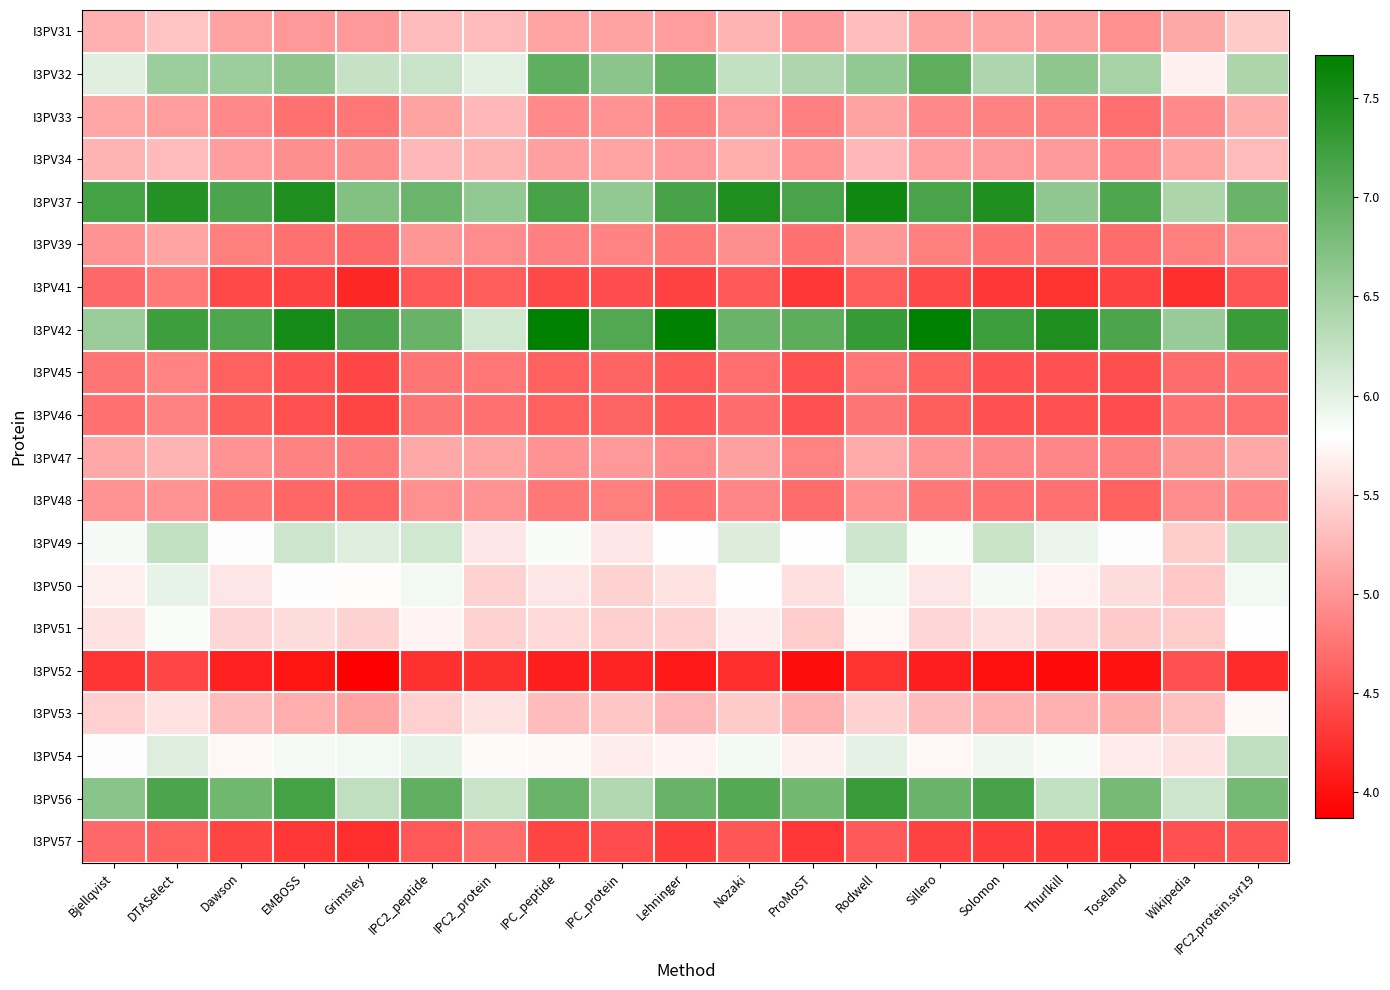

Reading left to right, list all the values displayed in this chart.

I3PV31: Bjellqvist=5.2	DTASelect=5.3	Dawson=5.1	EMBOSS=5.0	Grimsley=5.0	IPC2_peptide=5.3	IPC2_protein=5.3	IPC_peptide=5.1	IPC_protein=5.1	Lehninger=5.1	Nozaki=5.2	ProMoST=5.0	Rodwell=5.3	Sillero=5.1	Solomon=5.1	Thurlkill=5.1	Toseland=5.0	Wikipedia=5.1	IPC2.protein.svr19=5.4
I3PV32: Bjellqvist=6.0	DTASelect=6.5	Dawson=6.5	EMBOSS=6.6	Grimsley=6.2	IPC2_peptide=6.2	IPC2_protein=6.0	IPC_peptide=7.0	IPC_protein=6.7	Lehninger=7.0	Nozaki=6.2	ProMoST=6.4	Rodwell=6.6	Sillero=7.0	Solomon=6.4	Thurlkill=6.6	Toseland=6.5	Wikipedia=5.7	IPC2.protein.svr19=6.4
I3PV33: Bjellqvist=5.1	DTASelect=5.1	Dawson=4.9	EMBOSS=4.7	Grimsley=4.8	IPC2_peptide=5.1	IPC2_protein=5.3	IPC_peptide=4.9	IPC_protein=5.0	Lehninger=4.9	Nozaki=5.0	ProMoST=4.8	Rodwell=5.1	Sillero=4.9	Solomon=4.9	Thurlkill=4.9	Toseland=4.7	Wikipedia=4.9	IPC2.protein.svr19=5.2
I3PV34: Bjellqvist=5.2	DTASelect=5.3	Dawson=5.1	EMBOSS=4.9	Grimsley=4.9	IPC2_peptide=5.3	IPC2_protein=5.2	IPC_peptide=5.1	IPC_protein=5.1	Lehninger=5.0	Nozaki=5.2	ProMoST=5.0	Rodwell=5.3	Sillero=5.1	Solomon=5.0	Thurlkill=5.0	Toseland=4.9	Wikipedia=5.1	IPC2.protein.svr19=5.3
I3PV37: Bjellqvist=7.2	DTASelect=7.4	Dawson=7.1	EMBOSS=7.5	Grimsley=6.7	IPC2_peptide=6.9	IPC2_protein=6.6	IPC_peptide=7.2	IPC_protein=6.6	Lehninger=7.2	Nozaki=7.5	ProMoST=7.2	Rodwell=7.6	Sillero=7.2	Solomon=7.5	Thurlkill=6.6	Toseland=7.1	Wikipedia=6.4	IPC2.protein.svr19=6.9
I3PV39: Bjellqvist=5.0	DTASelect=5.1	Dawson=4.8	EMBOSS=4.7	Grimsley=4.7	IPC2_peptide=5.0	IPC2_protein=4.9	IPC_peptide=4.8	IPC_protein=4.9	Lehninger=4.8	Nozaki=4.9	ProMoST=4.7	Rodwell=5.0	Sillero=4.8	Solomon=4.7	Thurlkill=4.7	Toseland=4.7	Wikipedia=4.8	IPC2.protein.svr19=5.0
I3PV41: Bjellqvist=4.7	DTASelect=4.8	Dawson=4.4	EMBOSS=4.4	Grimsley=4.2	IPC2_peptide=4.5	IPC2_protein=4.6	IPC_peptide=4.4	IPC_protein=4.4	Lehninger=4.4	Nozaki=4.5	ProMoST=4.3	Rodwell=4.6	Sillero=4.4	Solomon=4.3	Thurlkill=4.3	Toseland=4.4	Wikipedia=4.2	IPC2.protein.svr19=4.5
I3PV42: Bjellqvist=6.5	DTASelect=7.2	Dawson=7.1	EMBOSS=7.5	Grimsley=7.1	IPC2_peptide=6.9	IPC2_protein=6.1	IPC_peptide=7.7	IPC_protein=7.1	Lehninger=7.7	Nozaki=6.9	ProMoST=7.0	Rodwell=7.3	Sillero=7.7	Solomon=7.3	Thurlkill=7.5	Toseland=7.1	Wikipedia=6.6	IPC2.protein.svr19=7.3
I3PV45: Bjellqvist=4.7	DTASelect=4.9	Dawson=4.6	EMBOSS=4.5	Grimsley=4.4	IPC2_peptide=4.7	IPC2_protein=4.8	IPC_peptide=4.6	IPC_protein=4.6	Lehninger=4.5	Nozaki=4.7	ProMoST=4.5	Rodwell=4.8	Sillero=4.6	Solomon=4.5	Thurlkill=4.5	Toseland=4.5	Wikipedia=4.7	IPC2.protein.svr19=4.7
I3PV46: Bjellqvist=4.7	DTASelect=4.9	Dawson=4.6	EMBOSS=4.5	Grimsley=4.4	IPC2_peptide=4.7	IPC2_protein=4.7	IPC_peptide=4.6	IPC_protein=4.6	Lehninger=4.5	Nozaki=4.7	ProMoST=4.5	Rodwell=4.7	Sillero=4.6	Solomon=4.5	Thurlkill=4.5	Toseland=4.5	Wikipedia=4.7	IPC2.protein.svr19=4.7
I3PV47: Bjellqvist=5.1	DTASelect=5.2	Dawson=5.0	EMBOSS=4.9	Grimsley=4.8	IPC2_peptide=5.1	IPC2_protein=5.1	IPC_peptide=5.0	IPC_protein=5.0	Lehninger=4.9	Nozaki=5.1	ProMoST=4.9	Rodwell=5.2	Sillero=5.0	Solomon=4.9	Thurlkill=4.9	Toseland=4.8	Wikipedia=5.0	IPC2.protein.svr19=5.1
I3PV48: Bjellqvist=5.0	DTASelect=5.0	Dawson=4.8	EMBOSS=4.6	Grimsley=4.6	IPC2_peptide=5.0	IPC2_protein=5.0	IPC_peptide=4.8	IPC_protein=4.8	Lehninger=4.7	Nozaki=4.9	ProMoST=4.7	Rodwell=5.0	Sillero=4.8	Solomon=4.7	Thurlkill=4.7	Toseland=4.6	Wikipedia=4.9	IPC2.protein.svr19=4.9
I3PV49: Bjellqvist=5.9	DTASelect=6.2	Dawson=5.8	EMBOSS=6.2	Grimsley=6.0	IPC2_peptide=6.1	IPC2_protein=5.6	IPC_peptide=5.8	IPC_protein=5.6	Lehninger=5.8	Nozaki=6.1	ProMoST=5.8	Rodwell=6.2	Sillero=5.8	Solomon=6.2	Thurlkill=5.9	Toseland=5.8	Wikipedia=5.4	IPC2.protein.svr19=6.2
I3PV50: Bjellqvist=5.7	DTASelect=6.0	Dawson=5.6	EMBOSS=5.8	Grimsley=5.8	IPC2_peptide=5.9	IPC2_protein=5.5	IPC_peptide=5.6	IPC_protein=5.5	Lehninger=5.6	Nozaki=5.8	ProMoST=5.6	Rodwell=5.9	Sillero=5.6	Solomon=5.9	Thurlkill=5.7	Toseland=5.5	Wikipedia=5.4	IPC2.protein.svr19=5.9
I3PV51: Bjellqvist=5.6	DTASelect=5.8	Dawson=5.5	EMBOSS=5.5	Grimsley=5.5	IPC2_peptide=5.7	IPC2_protein=5.5	IPC_peptide=5.5	IPC_protein=5.4	Lehninger=5.4	Nozaki=5.7	ProMoST=5.4	Rodwell=5.7	Sillero=5.5	Solomon=5.6	Thurlkill=5.5	Toseland=5.4	Wikipedia=5.4	IPC2.protein.svr19=5.8
I3PV52: Bjellqvist=4.3	DTASelect=4.4	Dawson=4.1	EMBOSS=4.0	Grimsley=3.9	IPC2_peptide=4.2	IPC2_protein=4.2	IPC_peptide=4.1	IPC_protein=4.2	Lehninger=4.1	Nozaki=4.2	ProMoST=4.0	Rodwell=4.3	Sillero=4.1	Solomon=4.0	Thurlkill=4.0	Toseland=4.0	Wikipedia=4.5	IPC2.protein.svr19=4.2
I3PV53: Bjellqvist=5.4	DTASelect=5.6	Dawson=5.3	EMBOSS=5.2	Grimsley=5.1	IPC2_peptide=5.4	IPC2_protein=5.6	IPC_peptide=5.3	IPC_protein=5.4	Lehninger=5.2	Nozaki=5.4	ProMoST=5.2	Rodwell=5.5	Sillero=5.3	Solomon=5.2	Thurlkill=5.2	Toseland=5.2	Wikipedia=5.3	IPC2.protein.svr19=5.7
I3PV54: Bjellqvist=5.8	DTASelect=6.0	Dawson=5.7	EMBOSS=5.9	Grimsley=5.9	IPC2_peptide=6.0	IPC2_protein=5.8	IPC_peptide=5.7	IPC_protein=5.7	Lehninger=5.7	Nozaki=5.9	ProMoST=5.7	Rodwell=6.0	Sillero=5.7	Solomon=5.9	Thurlkill=5.8	Toseland=5.6	Wikipedia=5.6	IPC2.protein.svr19=6.3
I3PV56: Bjellqvist=6.7	DTASelect=7.1	Dawson=6.9	EMBOSS=7.2	Grimsley=6.3	IPC2_peptide=7.0	IPC2_protein=6.2	IPC_peptide=6.9	IPC_protein=6.4	Lehninger=6.9	Nozaki=7.1	ProMoST=6.9	Rodwell=7.3	Sillero=6.9	Solomon=7.2	Thurlkill=6.2	Toseland=6.8	Wikipedia=6.2	IPC2.protein.svr19=6.8
I3PV57: Bjellqvist=4.7	DTASelect=4.6	Dawson=4.4	EMBOSS=4.3	Grimsley=4.2	IPC2_peptide=4.5	IPC2_protein=4.7	IPC_peptide=4.4	IPC_protein=4.4	Lehninger=4.3	Nozaki=4.5	ProMoST=4.3	Rodwell=4.6	Sillero=4.4	Solomon=4.3	Thurlkill=4.3	Toseland=4.3	Wikipedia=4.5	IPC2.protein.svr19=4.5